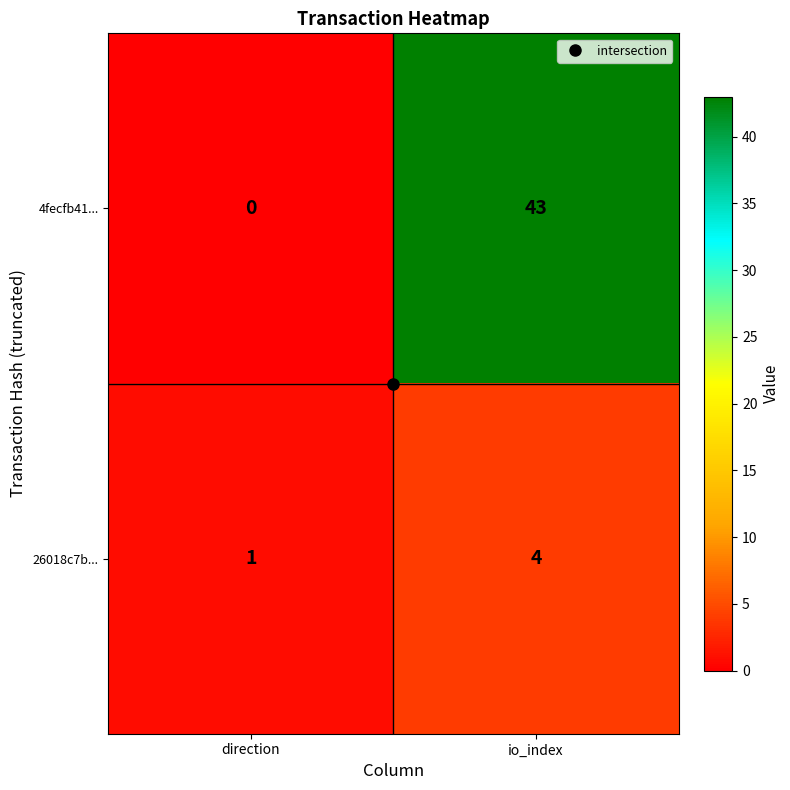

At which label does 4fecfb41... reach its peak?

io_index